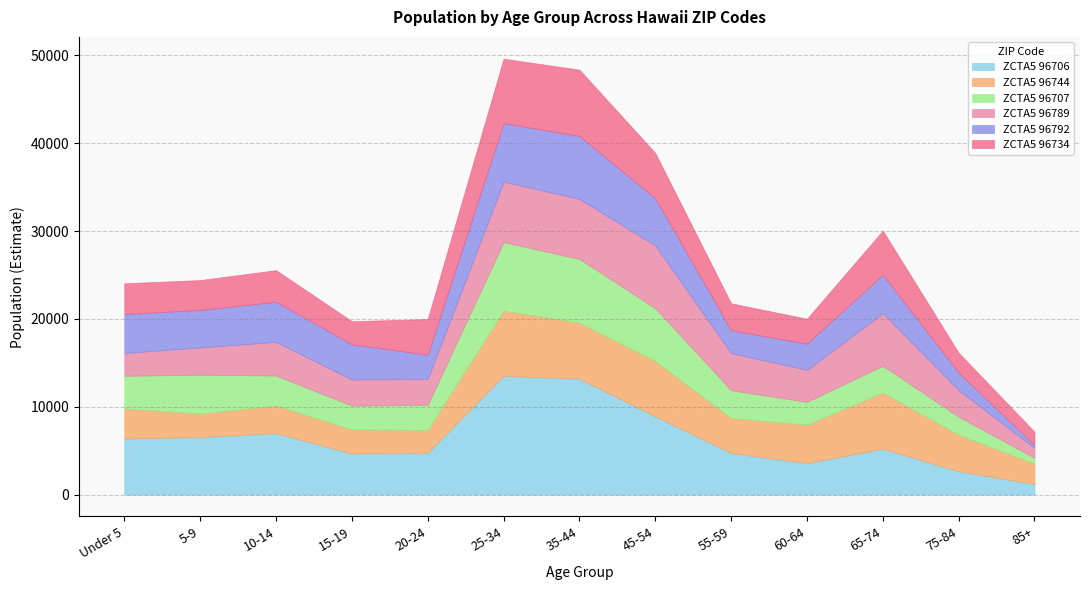

The ZCTA5 96792 series shows 2583 at 15-19. True or false?

False